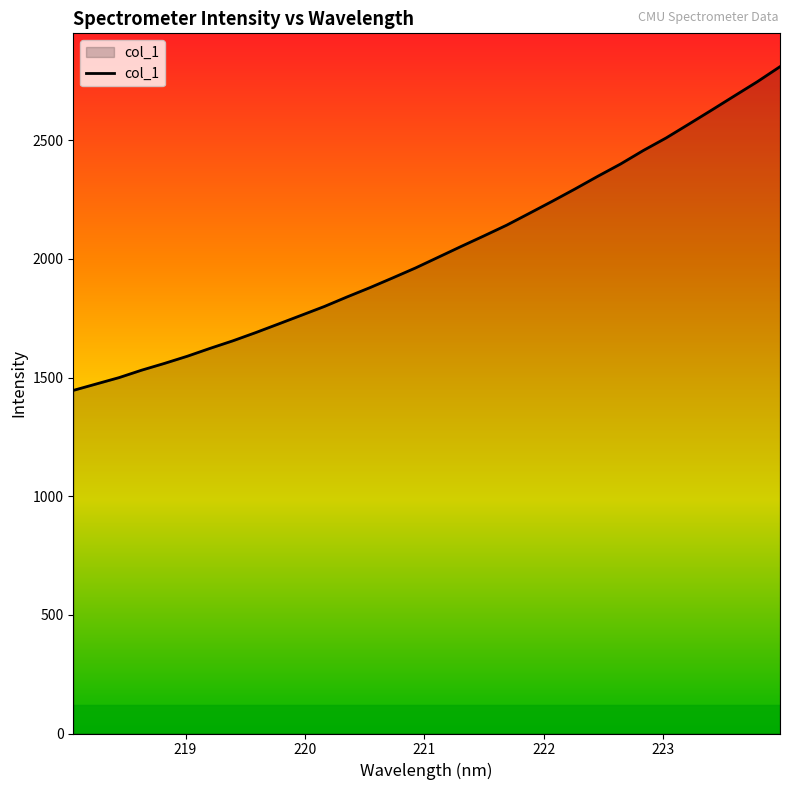

What is the smallest value displayed?

1446.1